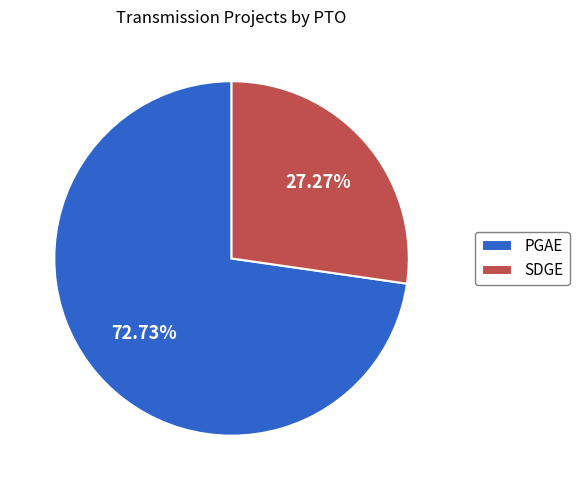

Combined, do SDGE and PGAE account for over 50%?

Yes